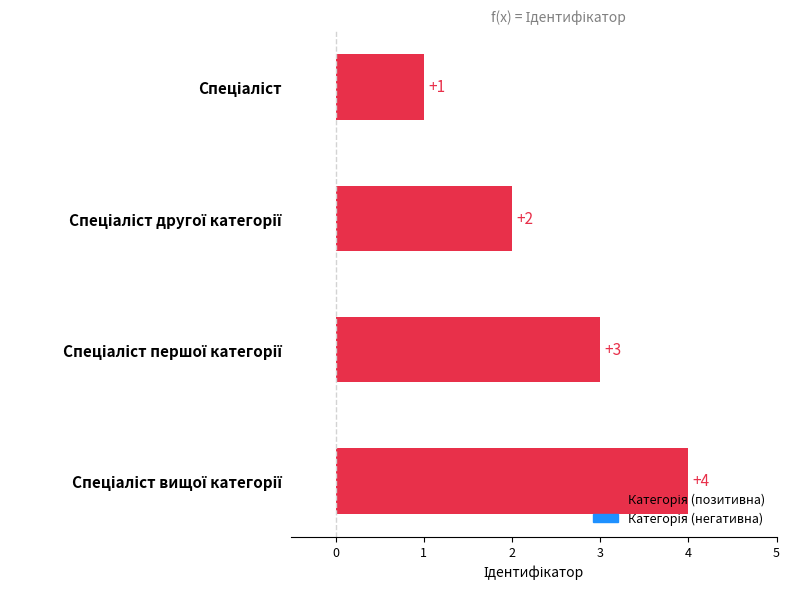

How many values are between 2 and 4?

3